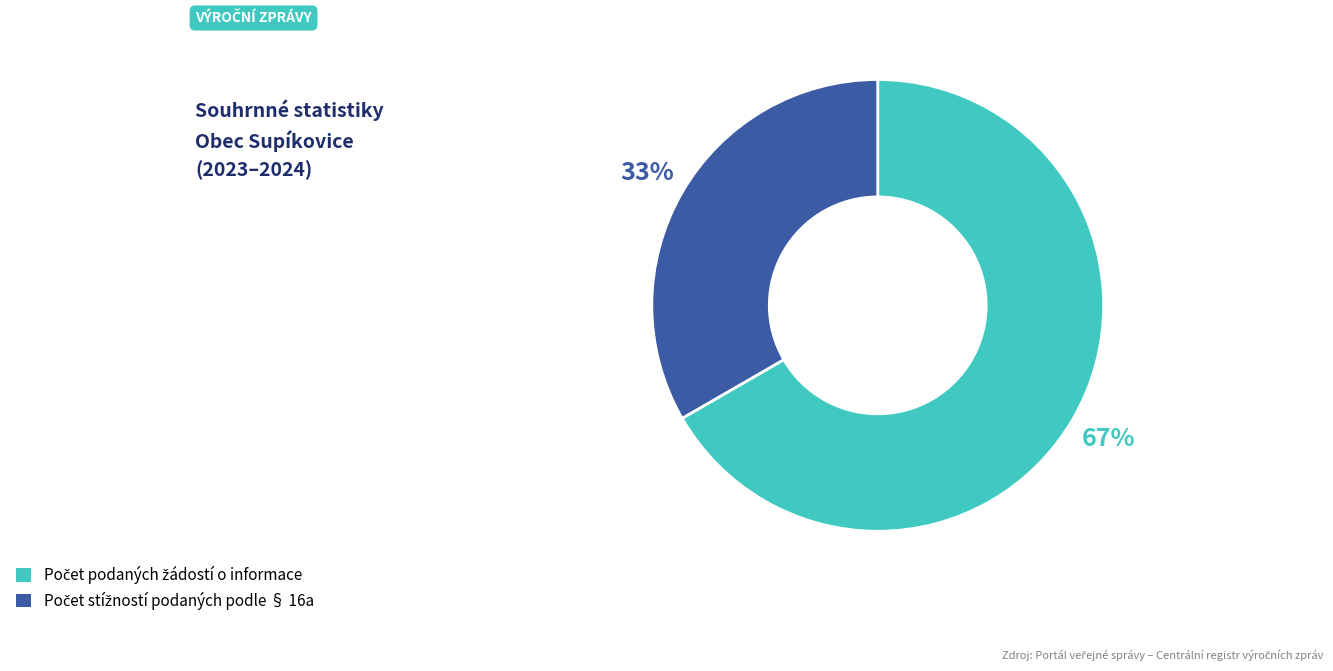

To the nearest percent, what is the average slice percentage?

50%